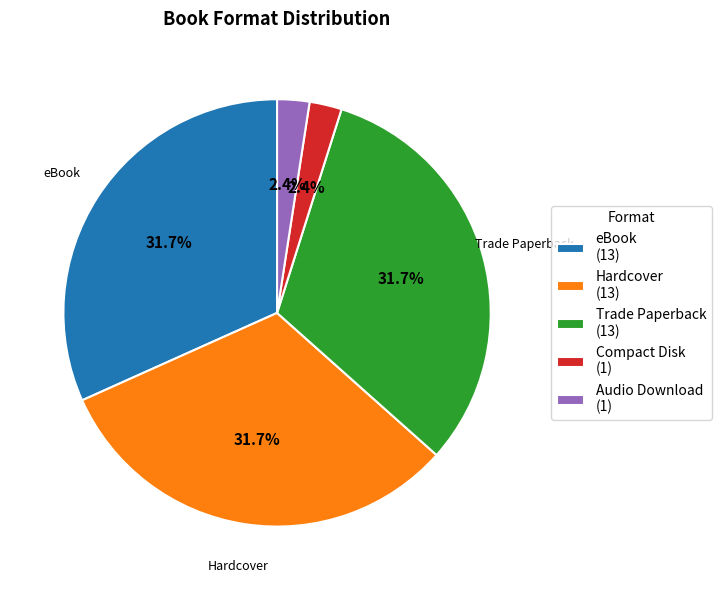

Do Audio Download (1) and Compact Disk (1) together represent more than half of the pie?

No